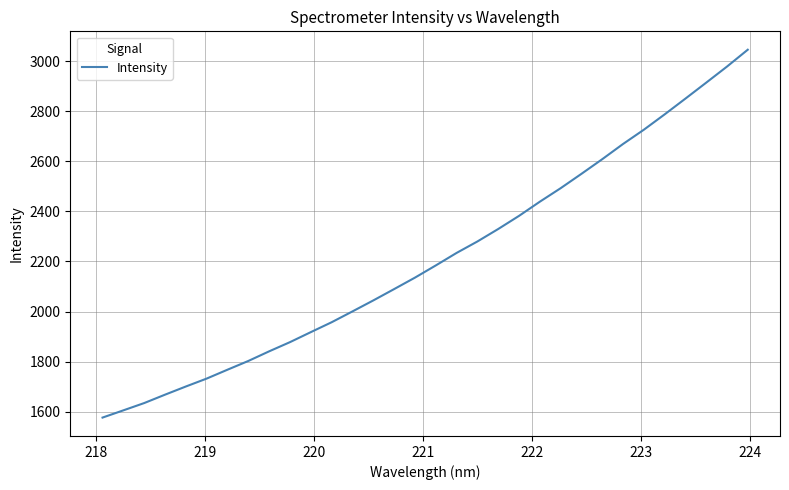

What is the greatest value displayed?

3045.1